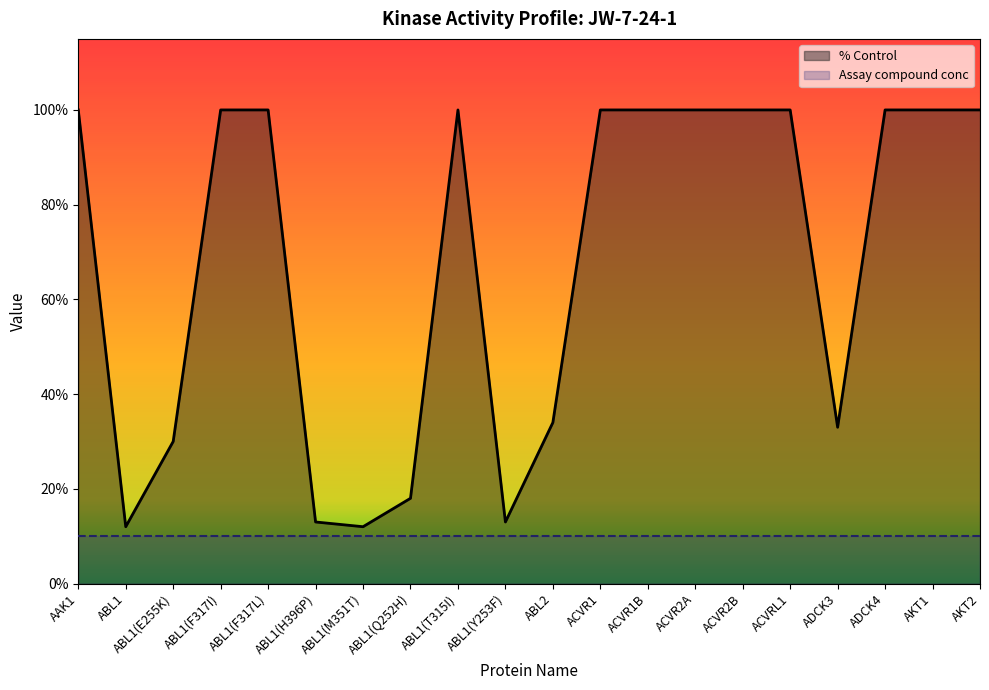

List the series in order of their overall mean, highest first.

% Control, Assay compound conc